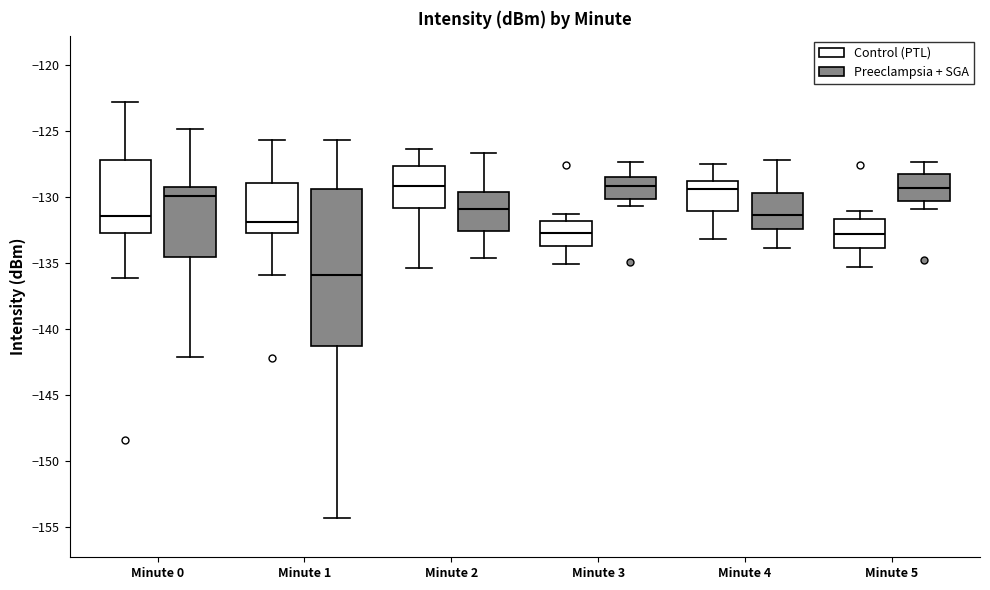

Reading left to right, read every box against the y-axis: the position of its median line, the range the box covers, and the ends of its whiskers. The values are not printed on the chart, so give them approximately, as read against the axis.

Minute 0 (Control (PTL)): median -131.5, box -133.0 to -127.0, whiskers -136.0 to -123.0
Minute 0 (Preeclampsia + SGA): median -130.0, box -134.5 to -129.5, whiskers -142.0 to -125.0
Minute 1 (Control (PTL)): median -132.0, box -132.5 to -129.0, whiskers -136.0 to -125.5
Minute 1 (Preeclampsia + SGA): median -136.0, box -141.5 to -129.5, whiskers -154.5 to -125.5
Minute 2 (Control (PTL)): median -129.0, box -131.0 to -127.5, whiskers -135.5 to -126.5
Minute 2 (Preeclampsia + SGA): median -131.0, box -132.5 to -129.5, whiskers -134.5 to -126.5
Minute 3 (Control (PTL)): median -132.5, box -133.5 to -132.0, whiskers -135.0 to -131.5
Minute 3 (Preeclampsia + SGA): median -129.0, box -130.0 to -128.5, whiskers -130.5 to -127.5
Minute 4 (Control (PTL)): median -129.5, box -131.0 to -129.0, whiskers -133.0 to -127.5
Minute 4 (Preeclampsia + SGA): median -131.5, box -132.5 to -129.5, whiskers -134.0 to -127.0
Minute 5 (Control (PTL)): median -133.0, box -134.0 to -131.5, whiskers -135.5 to -131.0
Minute 5 (Preeclampsia + SGA): median -129.5, box -130.5 to -128.0, whiskers -131.0 to -127.5